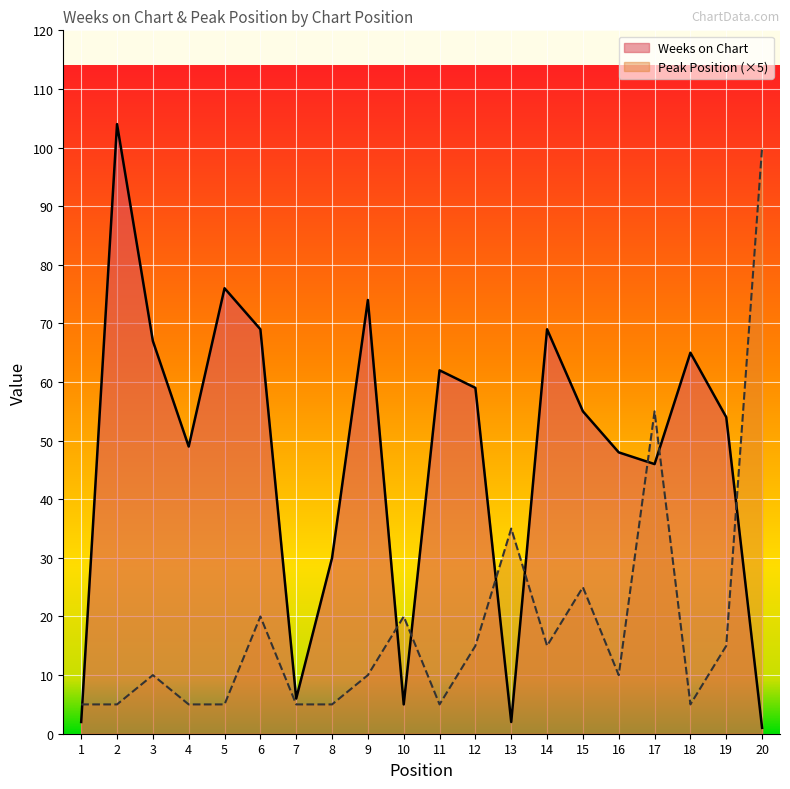

True or false: Weeks on Chart has a value of 5 at 10.

True